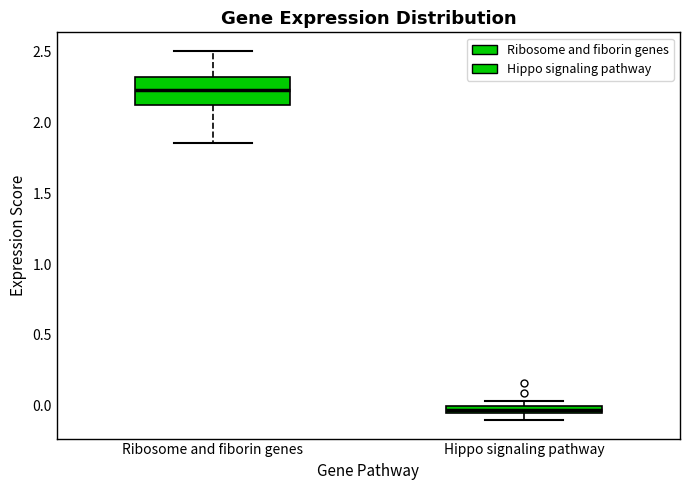

Which box is the tallest, from its lower edge to its upper edge?

Ribosome and fiborin genes